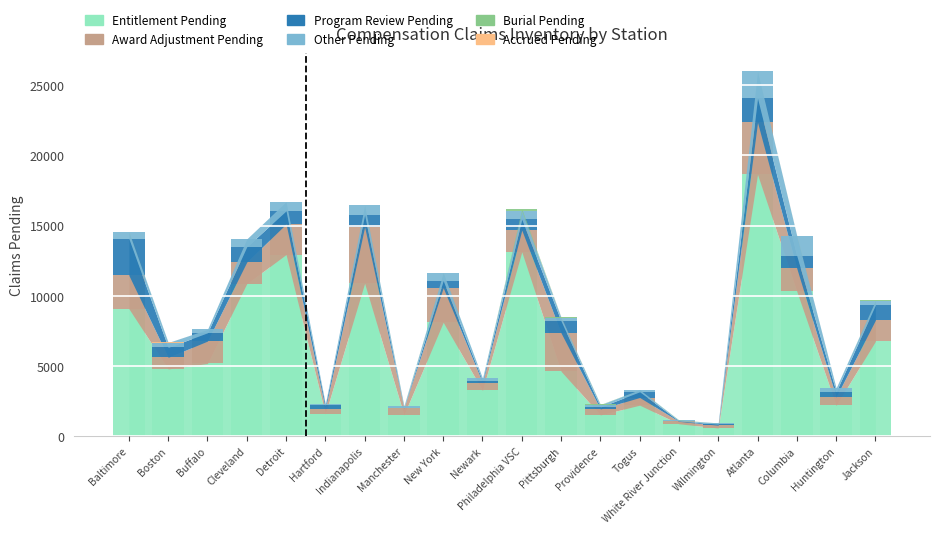

Which series has the largest total across all categories?

Entitlement Pending